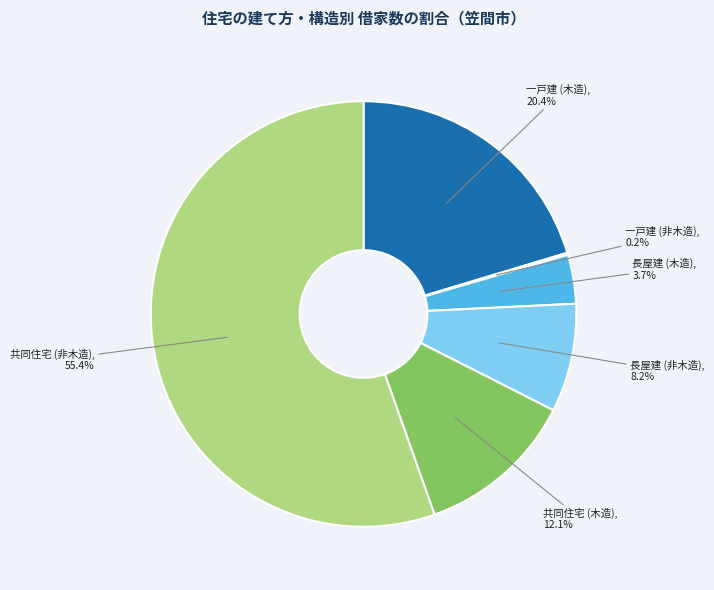

True or false: 共同住宅 (木造) accounts for 12% of the total.

True